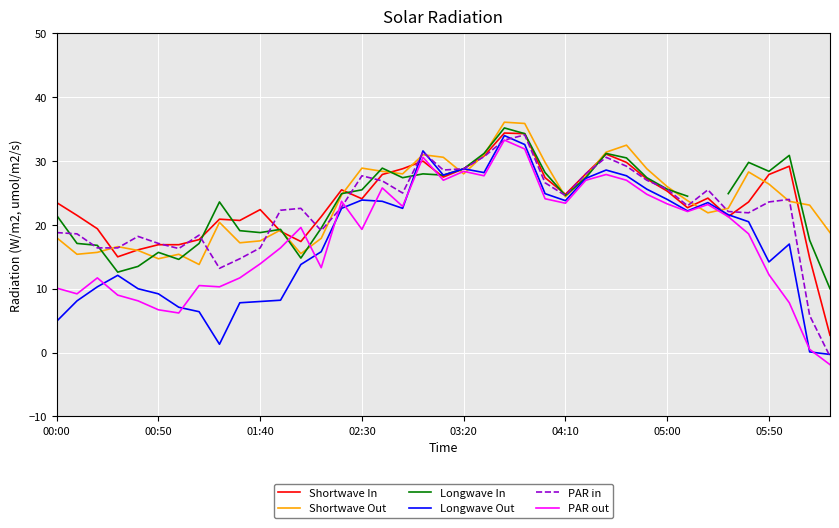

True or false: Shortwave Out has a value of 9.0 at 02:30.

False